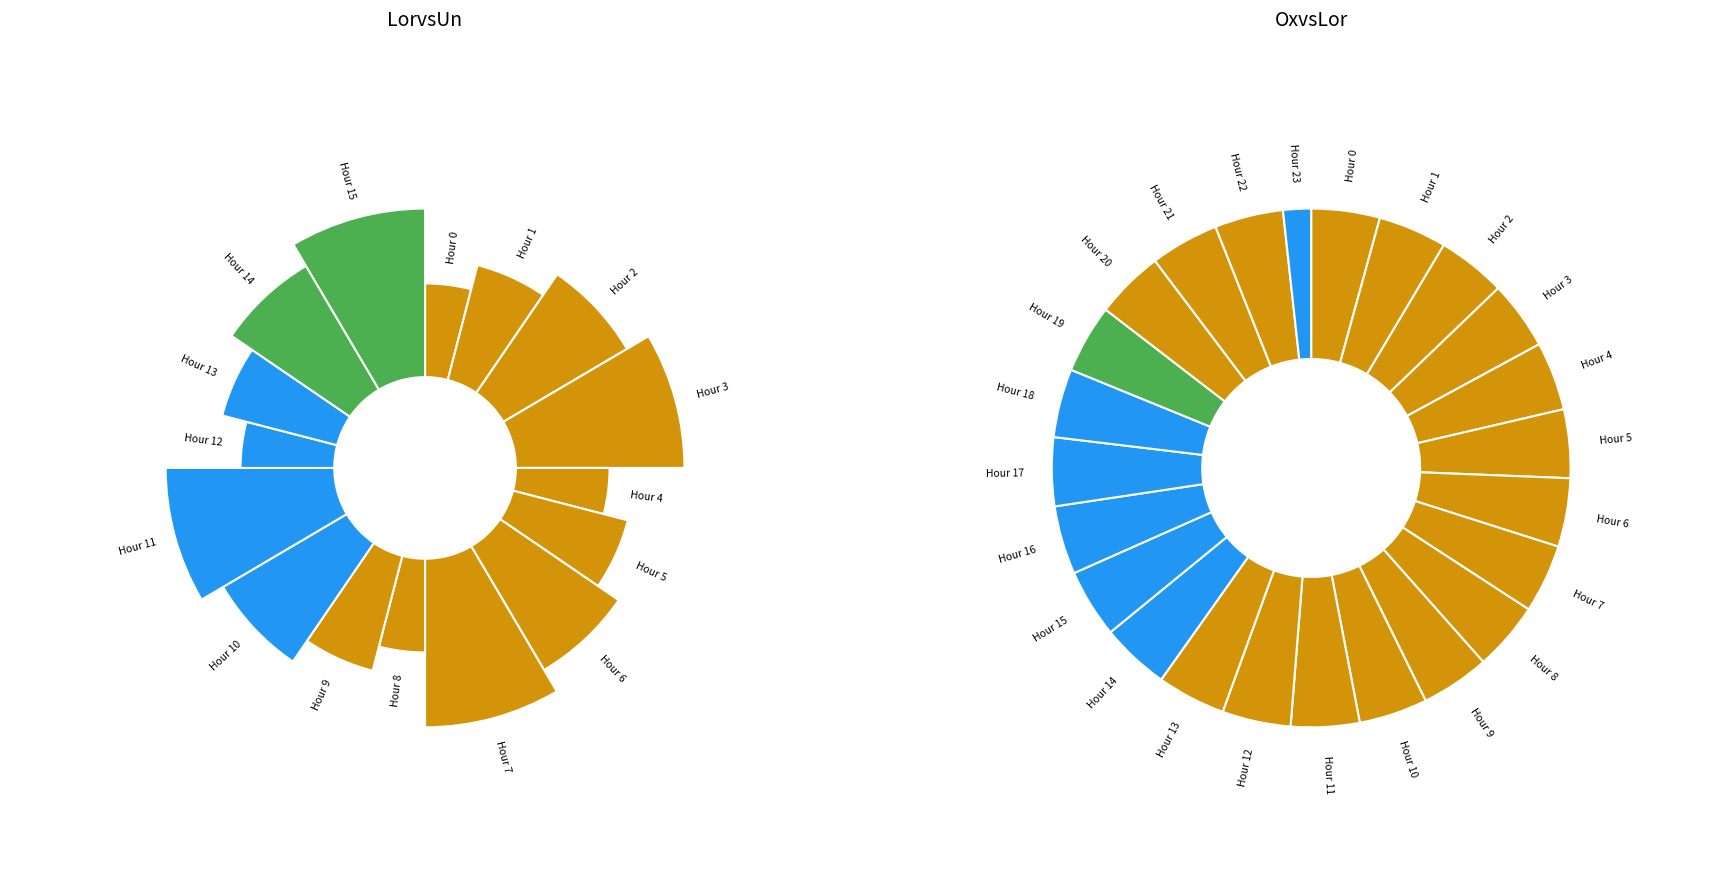

How many slices are in this pie chart?

24